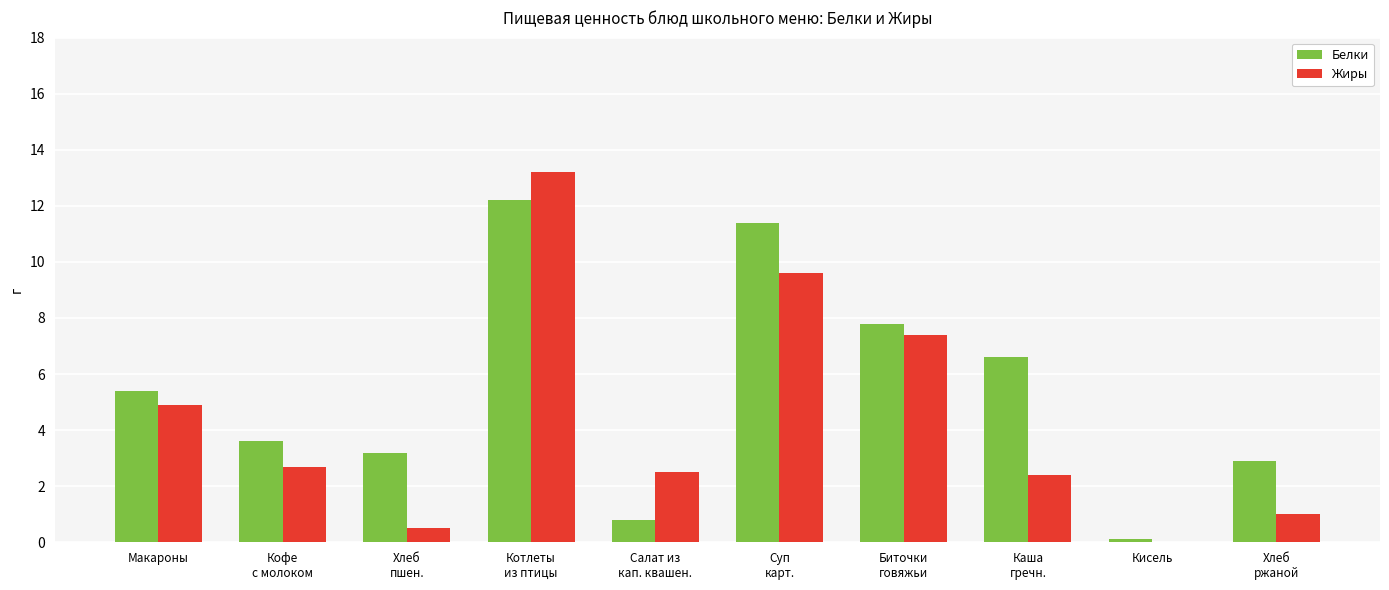

At which label does Жиры first exceed 2?

Макароны